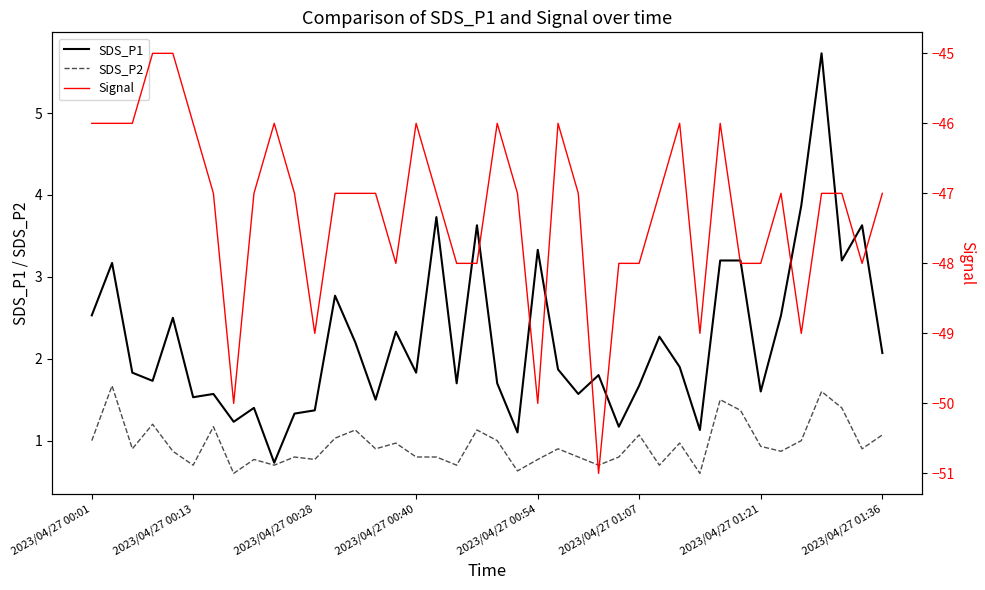

What is the lowest value of the SDS_P1 series?

0.7